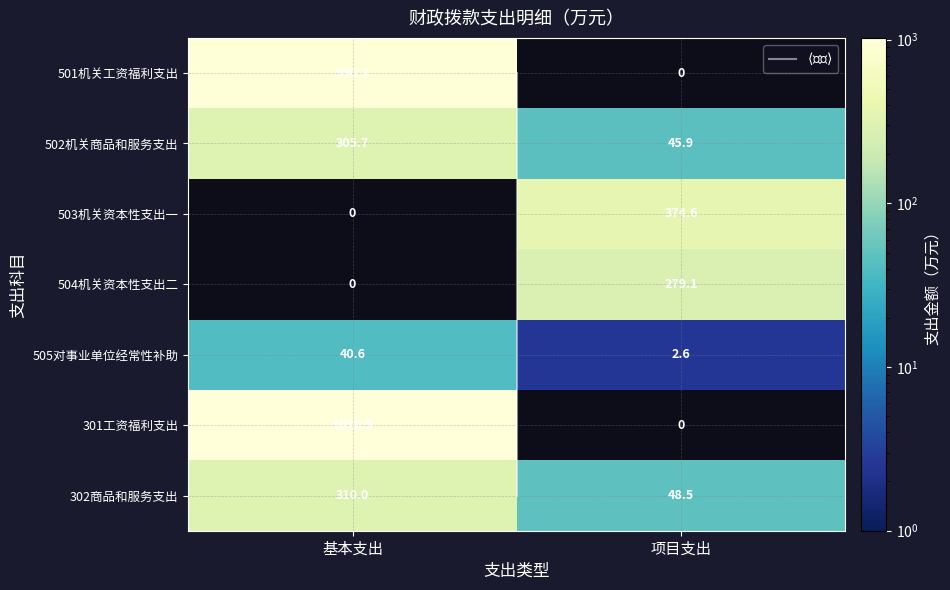

What is the approximate value of 504机关资本性支出二 at 项目支出?

279.1